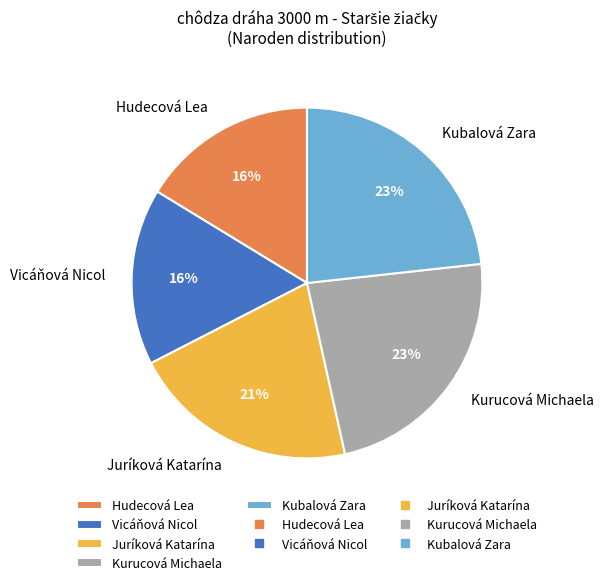

How many slices are in this pie chart?

5